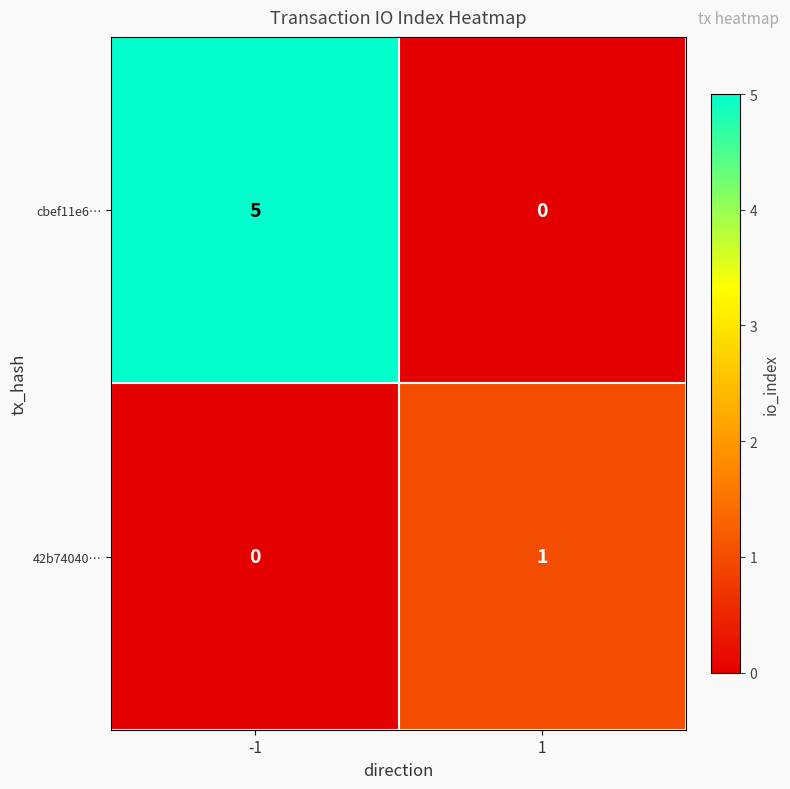

What is the difference between the highest and lowest values at -1?

5